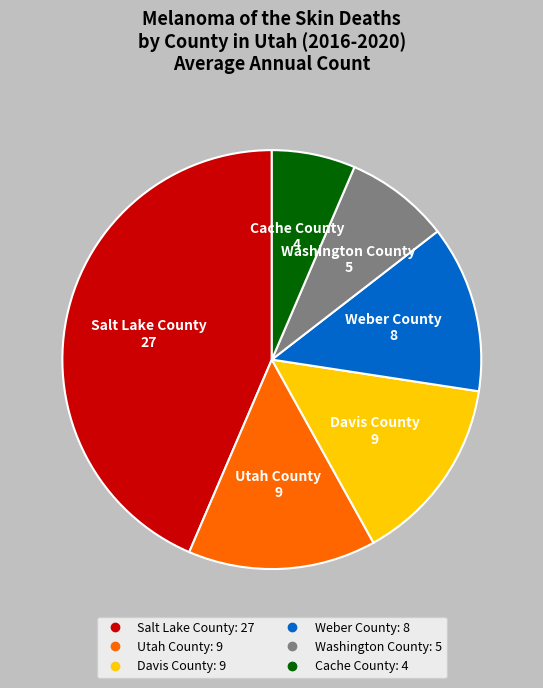

Is there any slice that represents more than half of the pie?

No